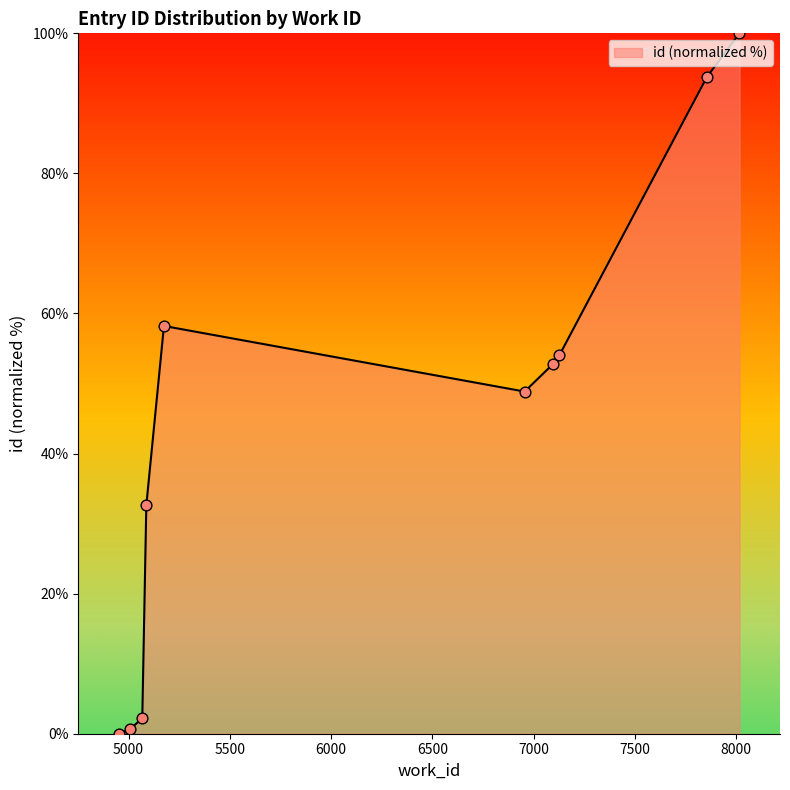

What is the maximum value shown in the chart?

100.0